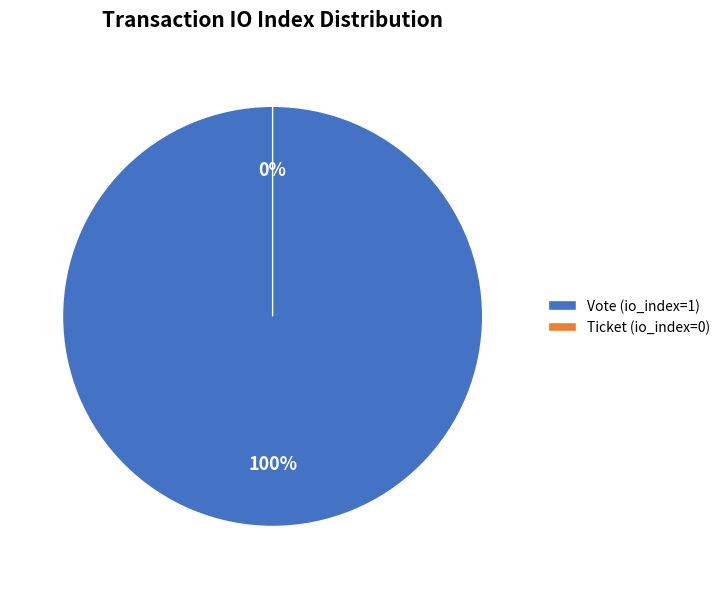

To the nearest percent, what is the combined percentage of Ticket (io_index=0) and Vote (io_index=1)?

100%